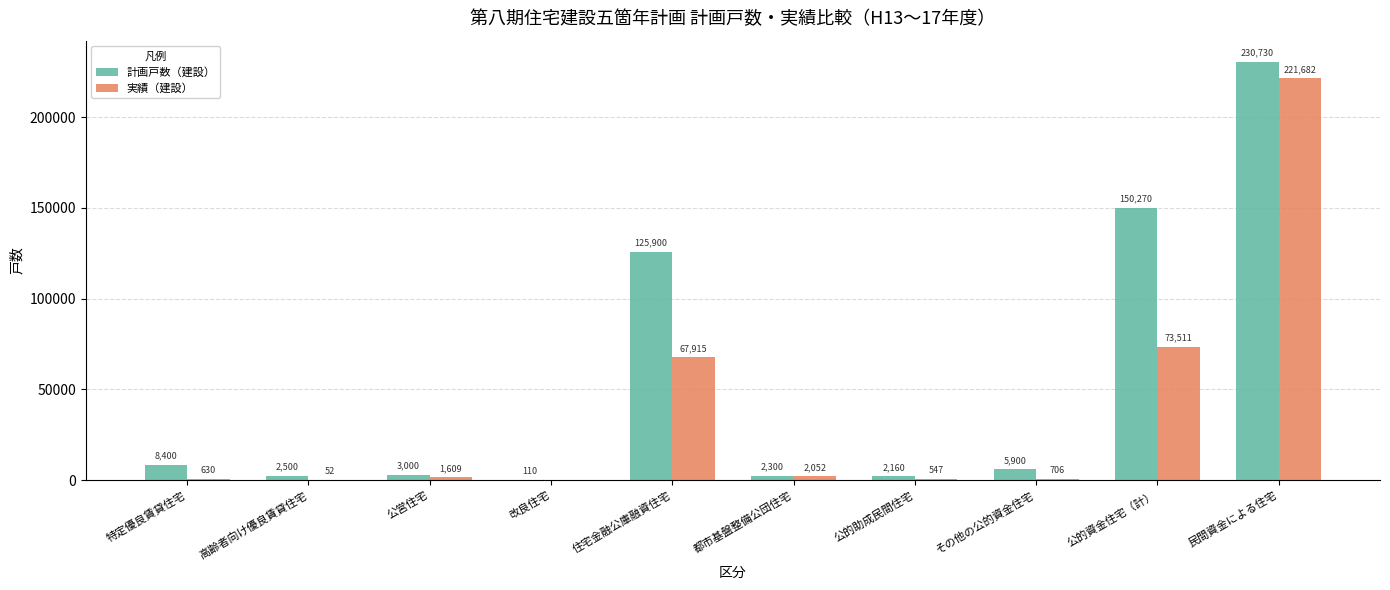

Reading left to right, extract all data points from this chart.

計画戸数（建設）: 8400	2500	3000	110	125900	2300	2160	5900	150270	230730
実績（建設）: 630	52	1609	0	67915	2052	547	706	73511	221682